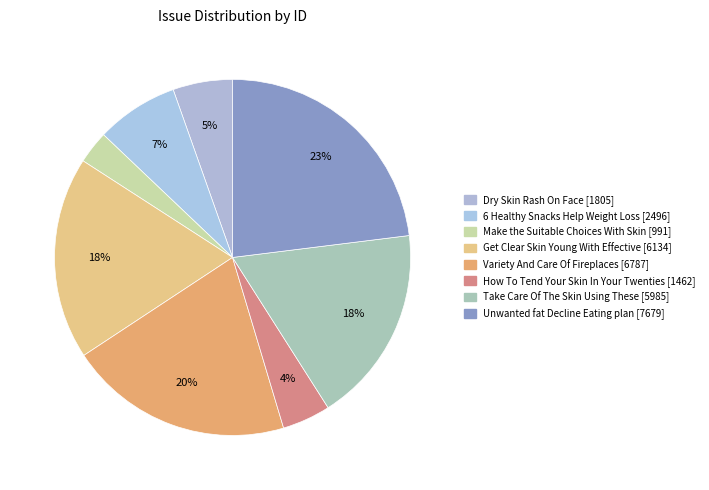

Which category has the biggest portion of the pie?

Unwanted fat Decline Eating plan